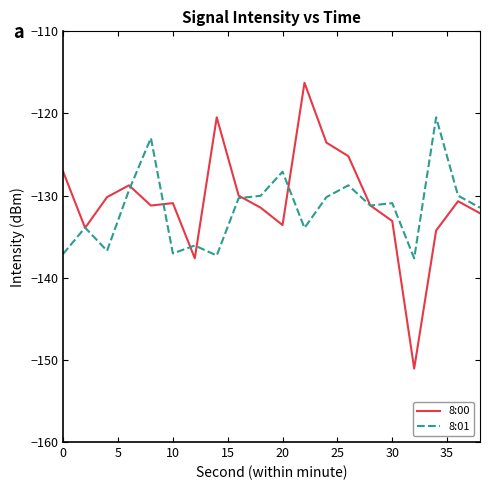

What are all the series names shown in the legend?

8:00, 8:01